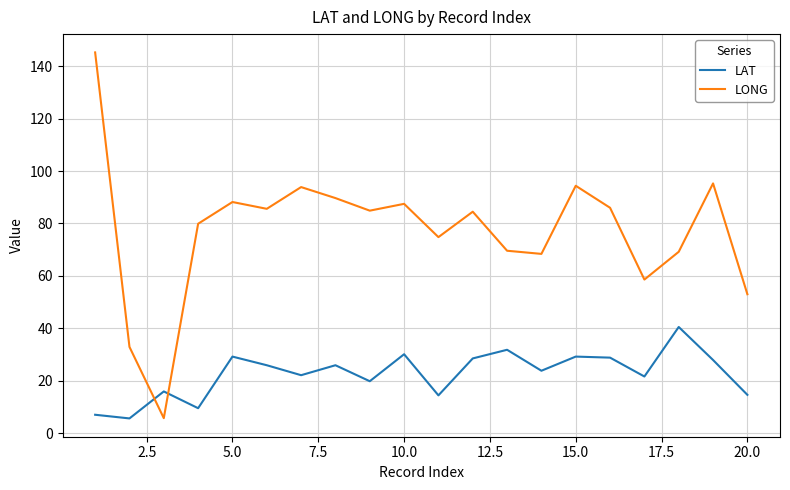

Which series has the largest total across all categories?

LONG